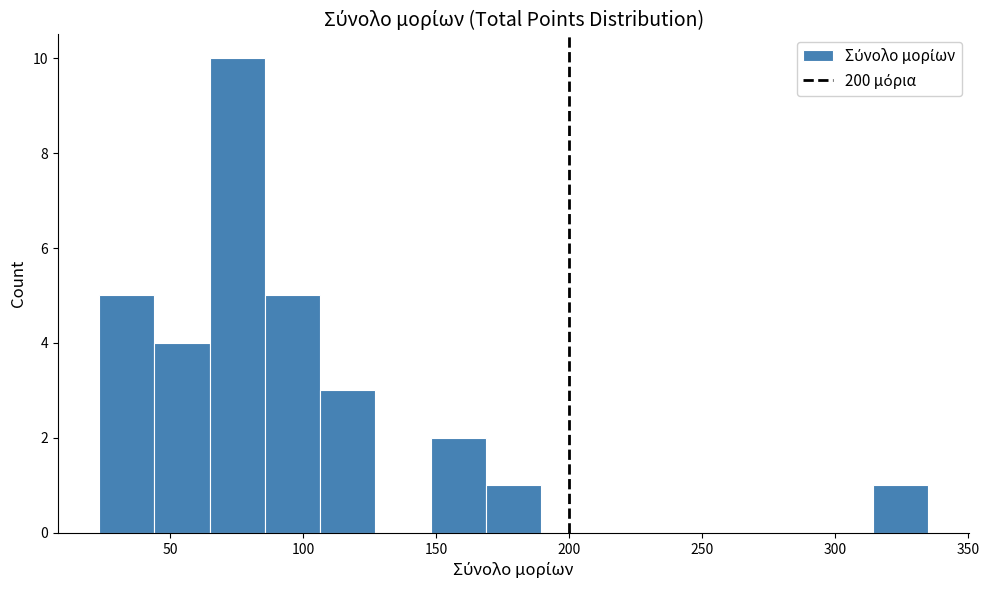

How tall is the bar that spans 85 to 105 on the x-axis? Neither the bar edges nor the heights are printed on the chart, so give them approximately, as read against the axes.

5